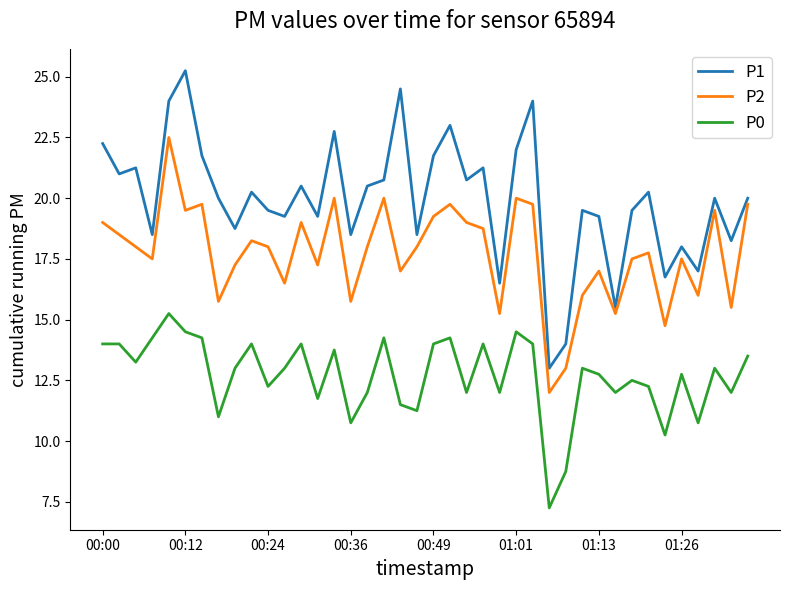

Which series has the largest total across all categories?

P1